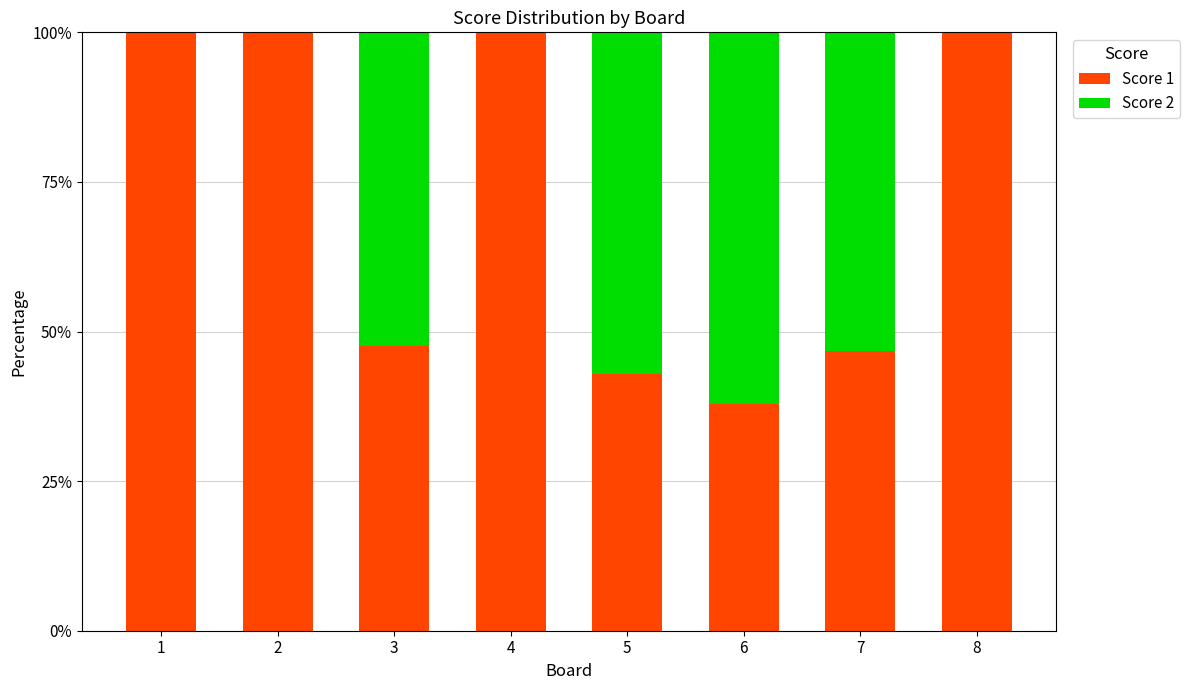

What is the highest value of the Score 1 series?

100.0